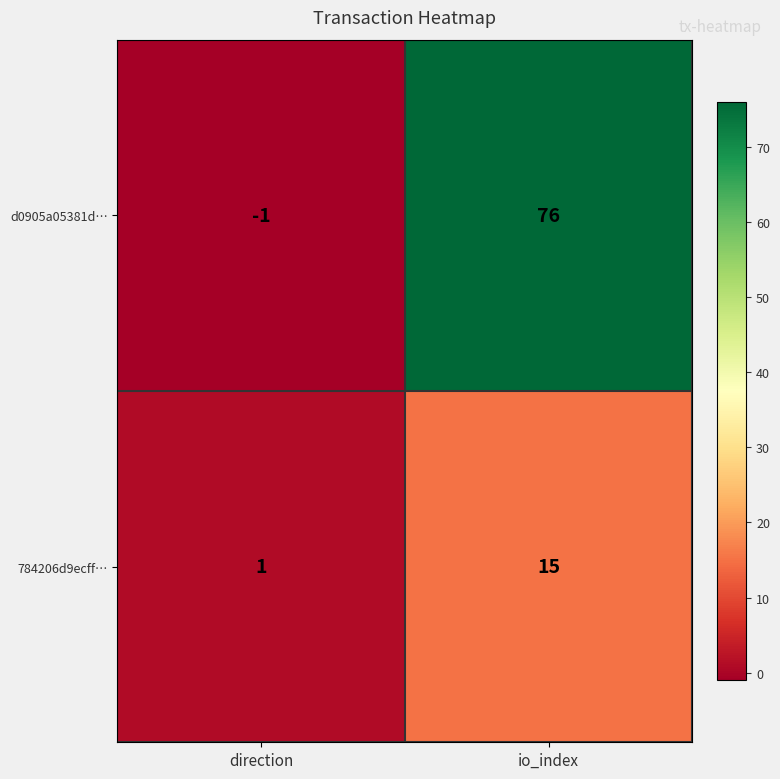

True or false: 784206d9ecff… has a value of 2 at direction.

False